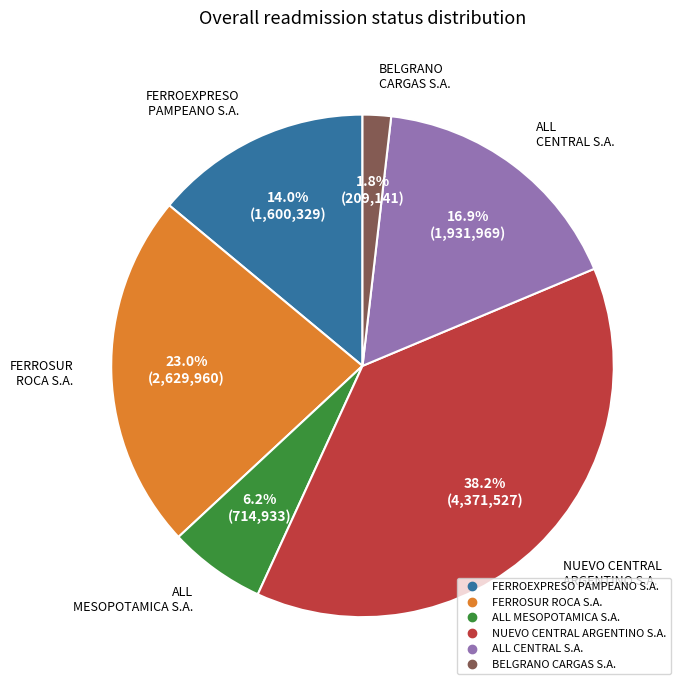

What percentage do ALL MESOPOTAMICA S.A. and ALL CENTRAL S.A. together represent?

23.1%